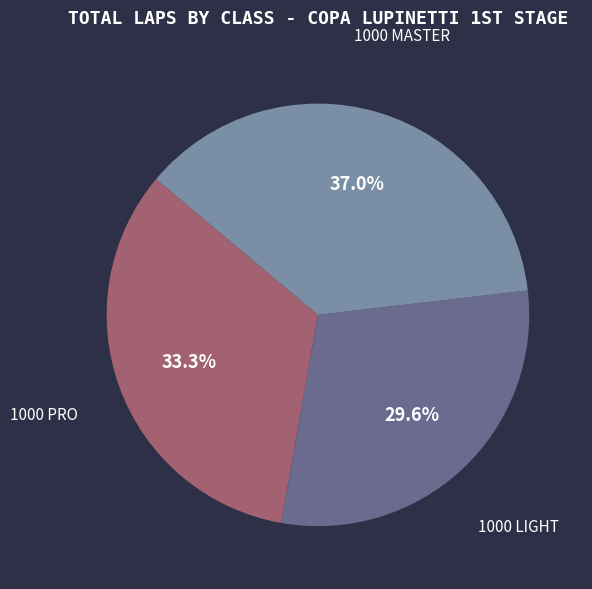

Between 1000 PRO and 1000 MASTER, which is larger?

1000 MASTER